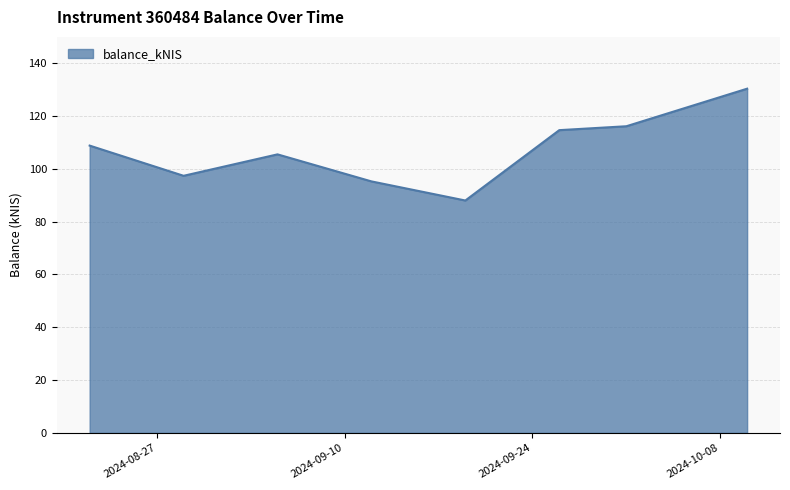

What is the difference between the second highest and second lowest values?

20.9